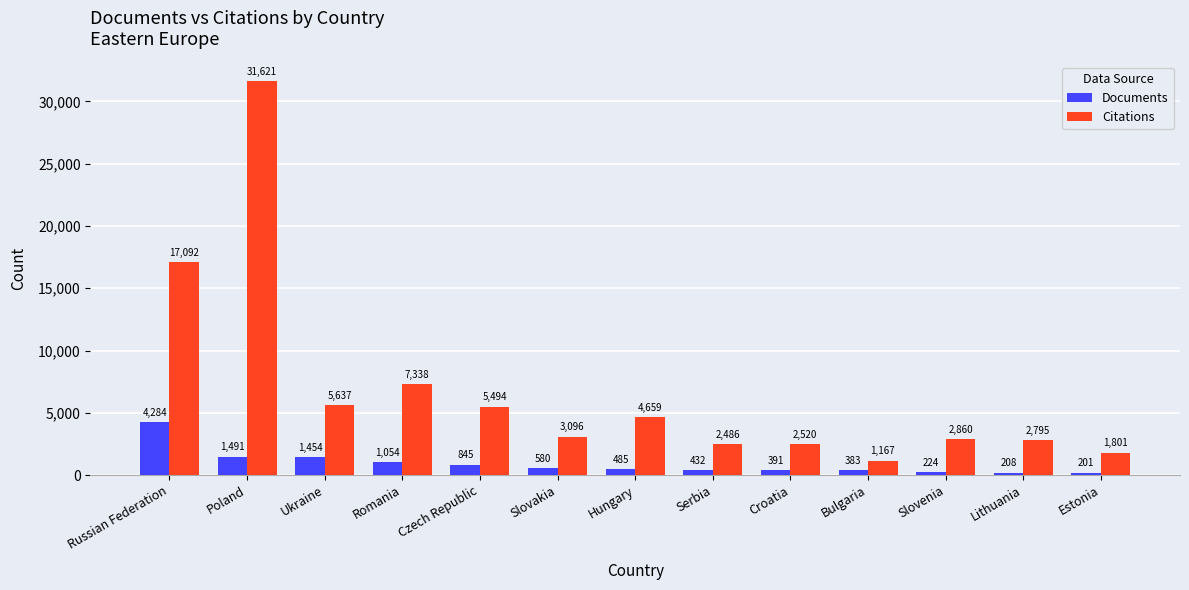

What is the label of the 12th bar from the right?

Poland